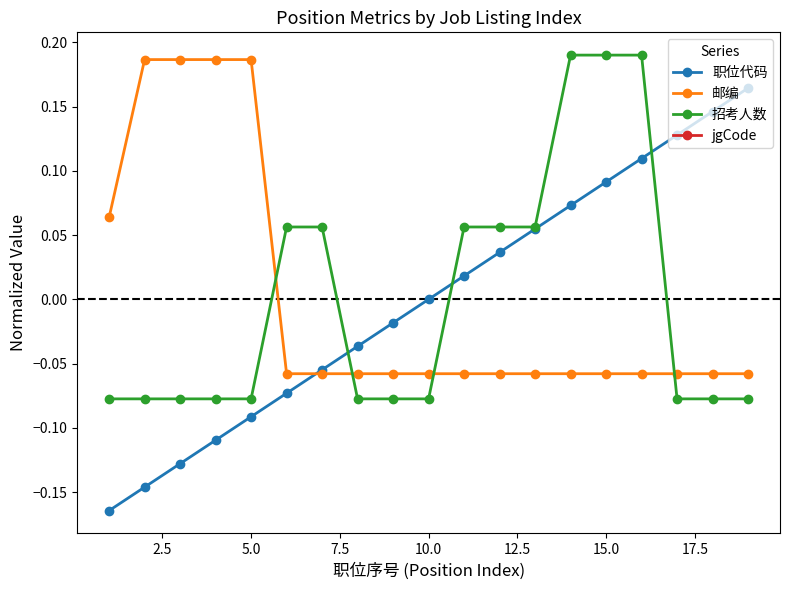

Does the chart display data point markers on the line(s)?

Yes